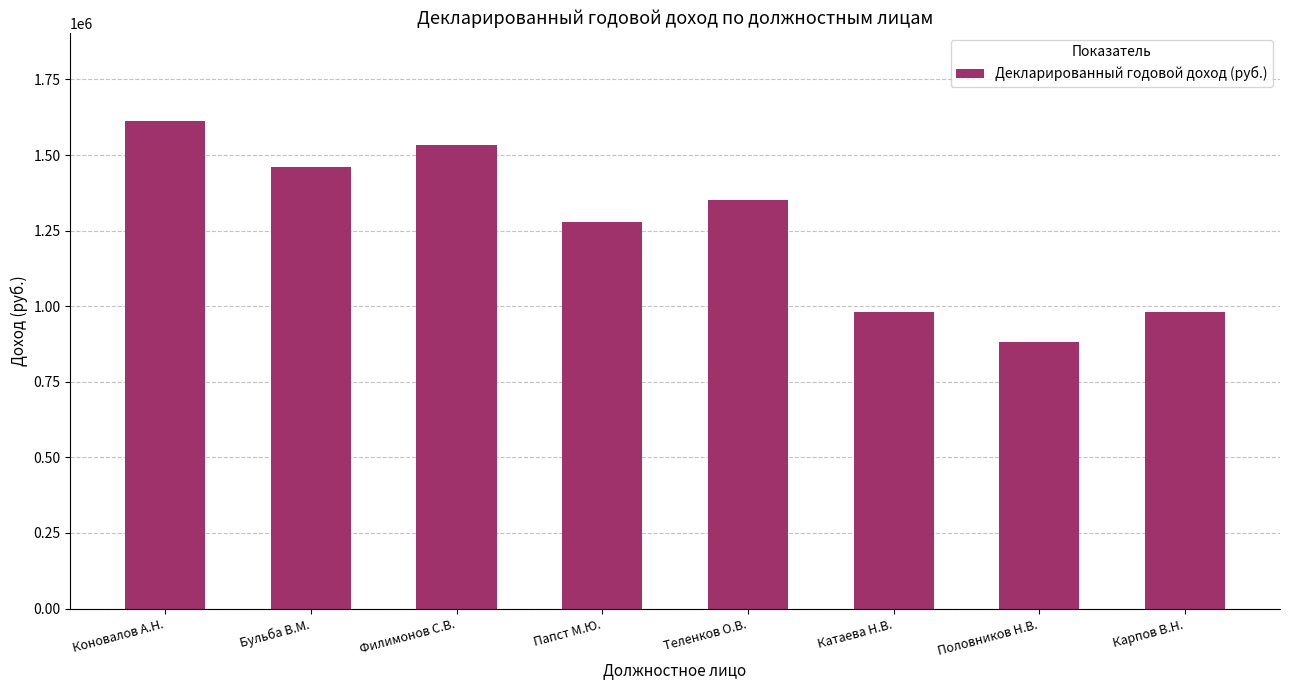

What is the change in value from Бульба В.М. to Теленков О.В.?

-109589.6